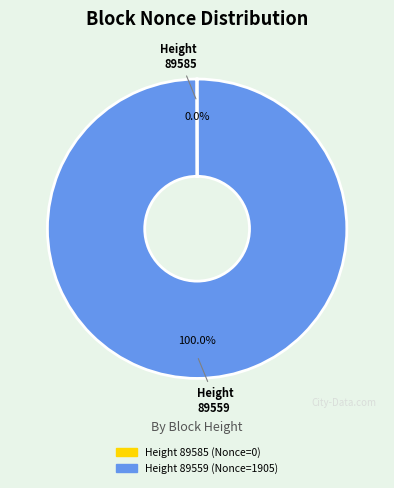

Is there a majority slice in this chart?

Yes